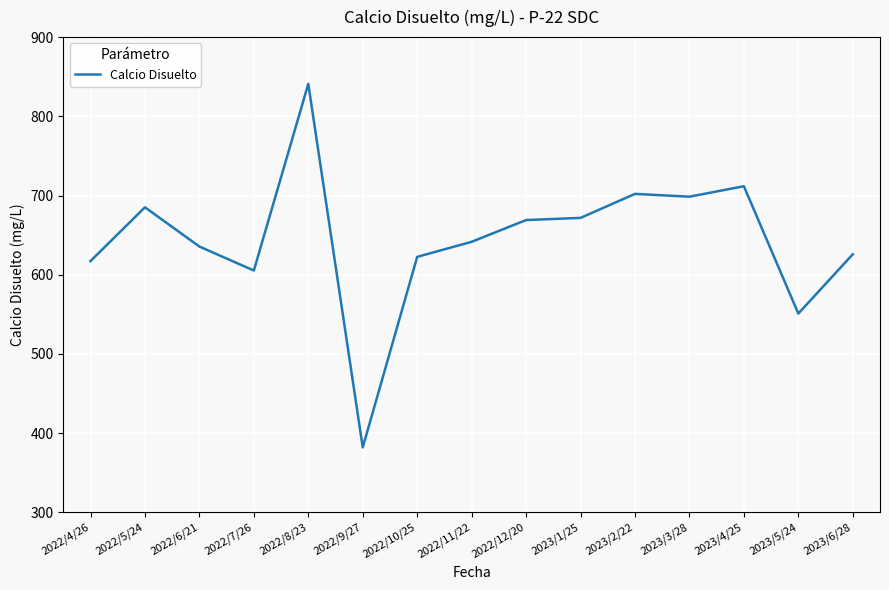

What is the difference between the maximum and minimum values?

458.9